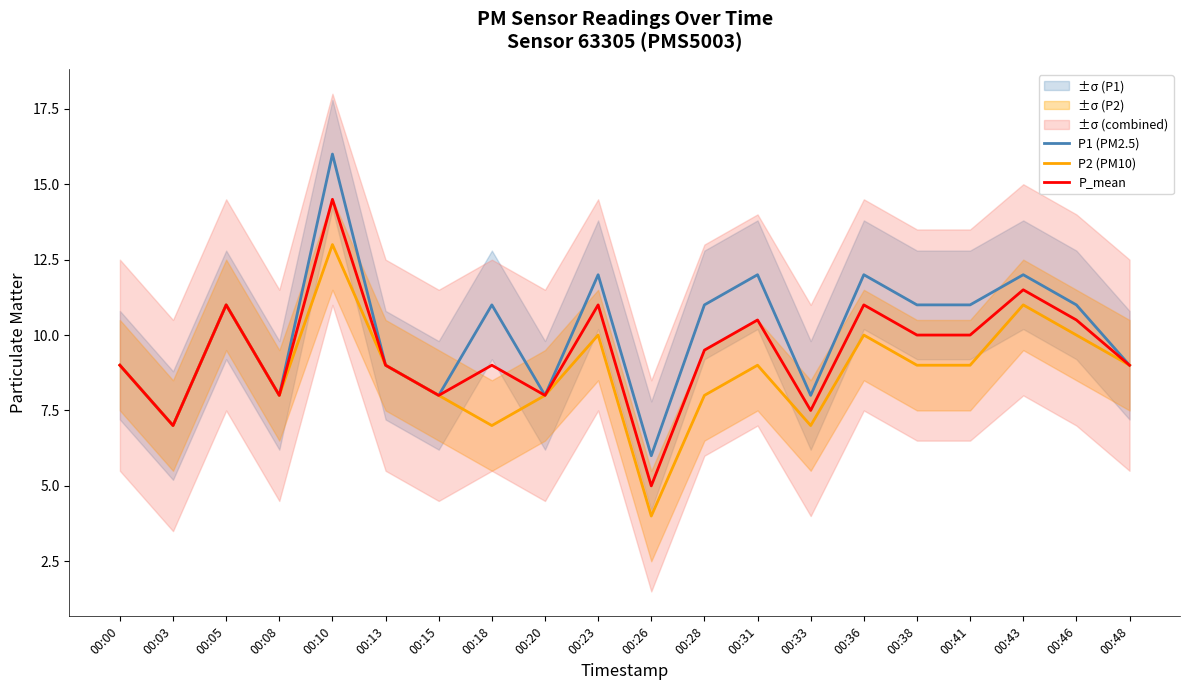

Reading left to right, what are all the values shown in this chart?

P1 (PM2.5): 9.0	7.0	11.0	8.0	16.0	9.0	8.0	11.0	8.0	12.0	6.0	11.0	12.0	8.0	12.0	11.0	11.0	12.0	11.0	9.0
P2 (PM10): 9.0	7.0	11.0	8.0	13.0	9.0	8.0	7.0	8.0	10.0	4.0	8.0	9.0	7.0	10.0	9.0	9.0	11.0	10.0	9.0
P_mean: 9.0	7.0	11.0	8.0	14.5	9.0	8.0	9.0	8.0	11.0	5.0	9.5	10.5	7.5	11.0	10.0	10.0	11.5	10.5	9.0